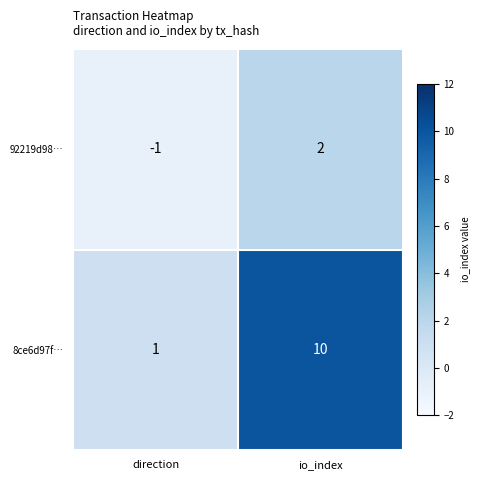

Rank the series by their maximum value, from lowest to highest.

92219d98…, 8ce6d97f…